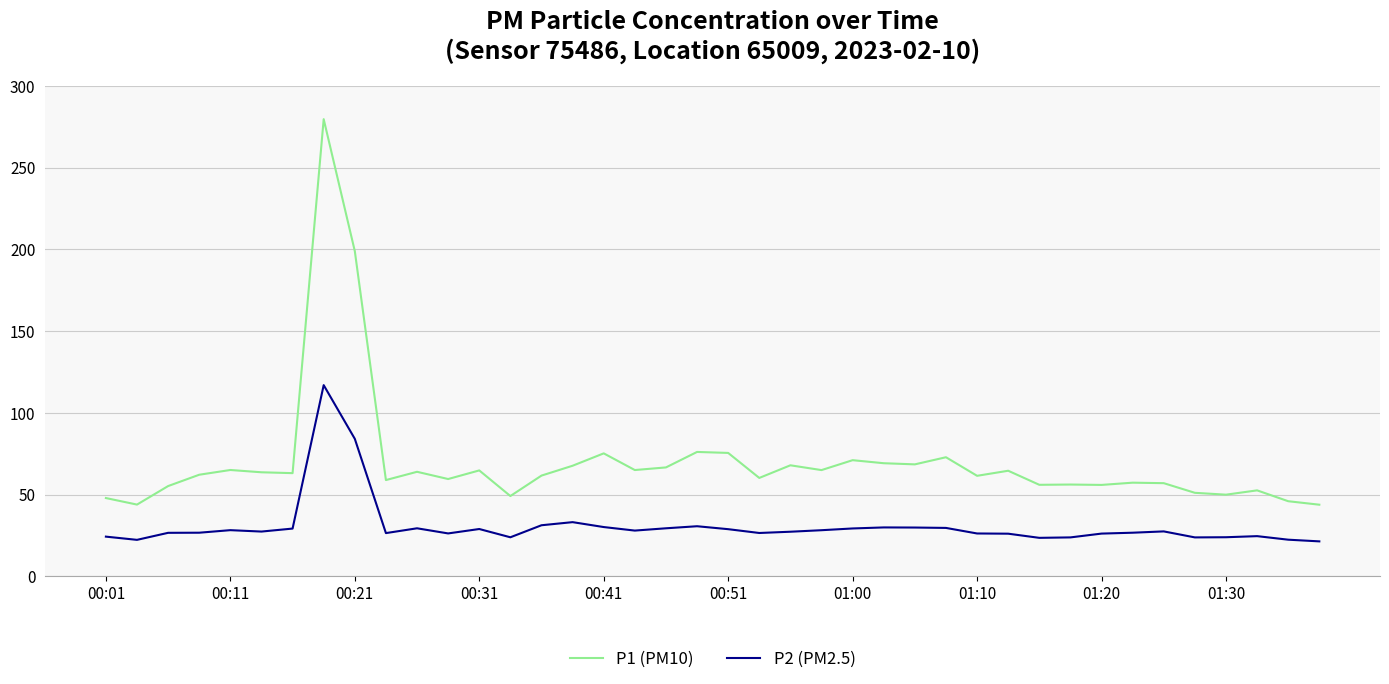

True or false: P2 (PM2.5) and P1 (PM10) cross at least once.

False